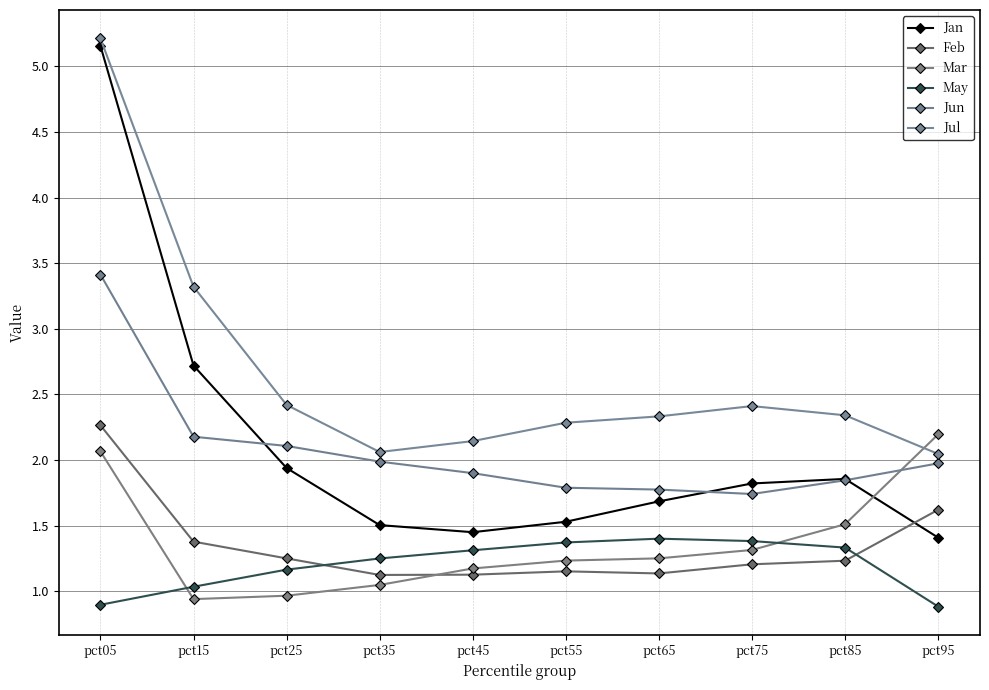

Which series has the largest range (max minus min)?

Jan